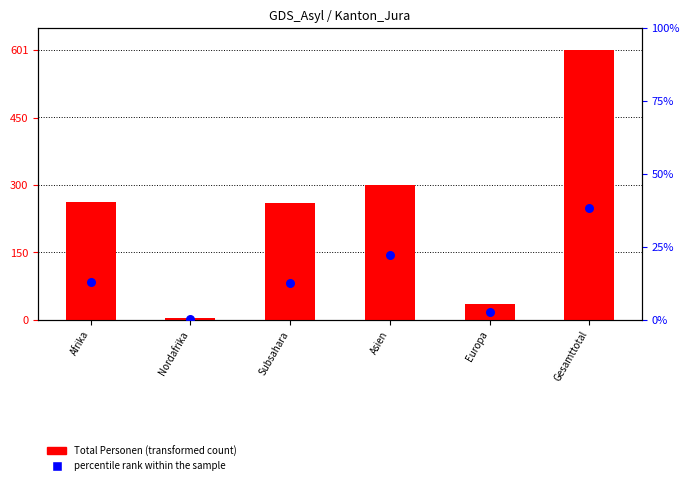

At which category is the sum across all series the highest?

Gesamttotal